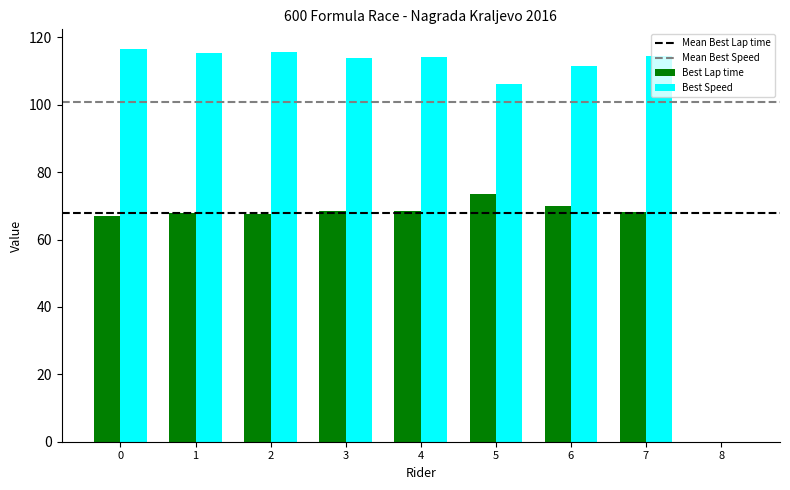

What is the sum of the Best Speed values at 5 and 6?

217.6